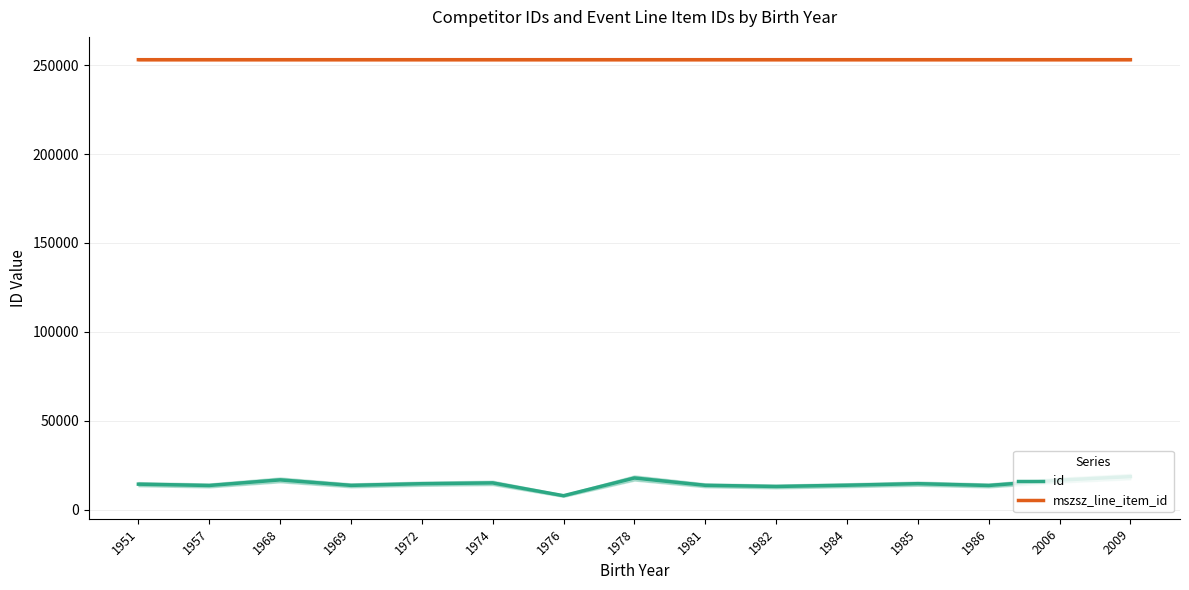

How many series are shown in this chart?

2